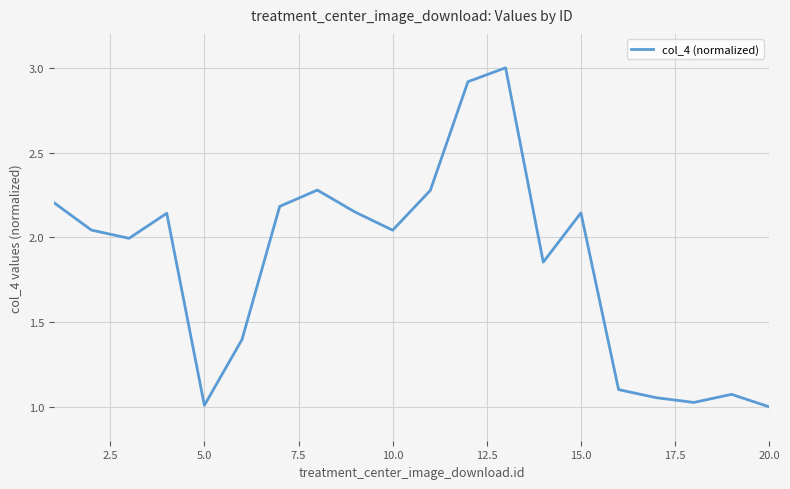

What is the maximum value shown in the chart?

3.0